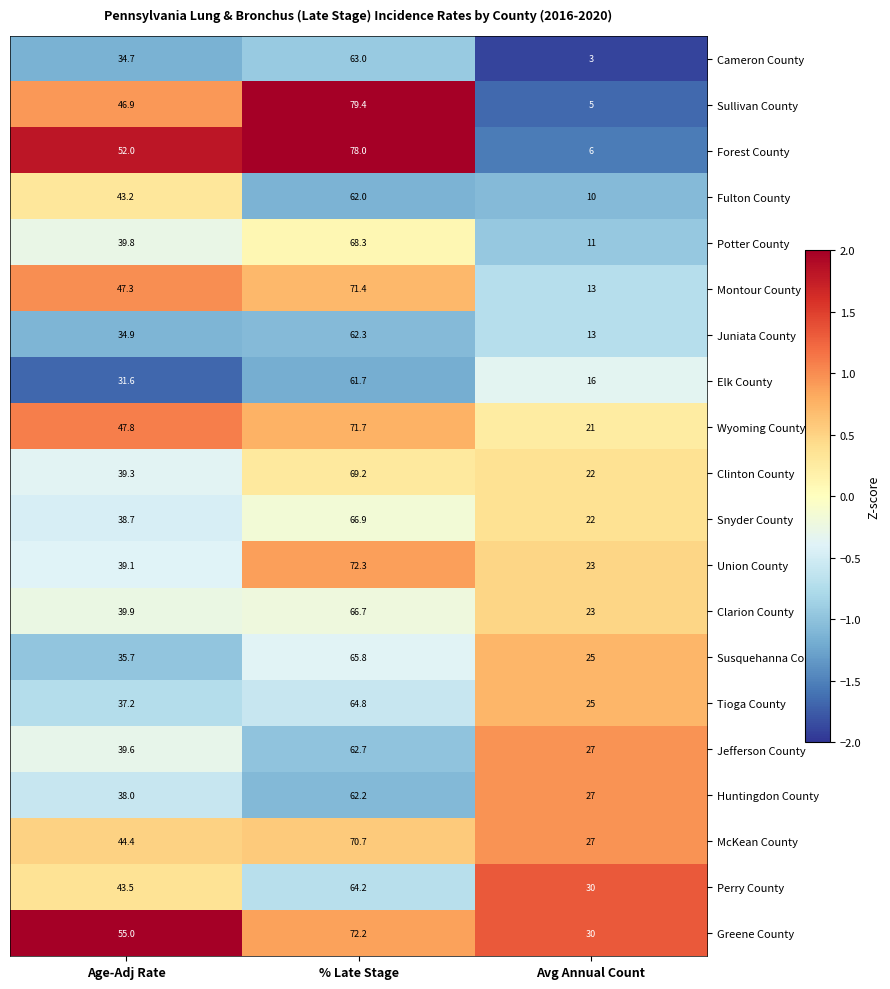

How many data points in Clinton County are above 39?

2